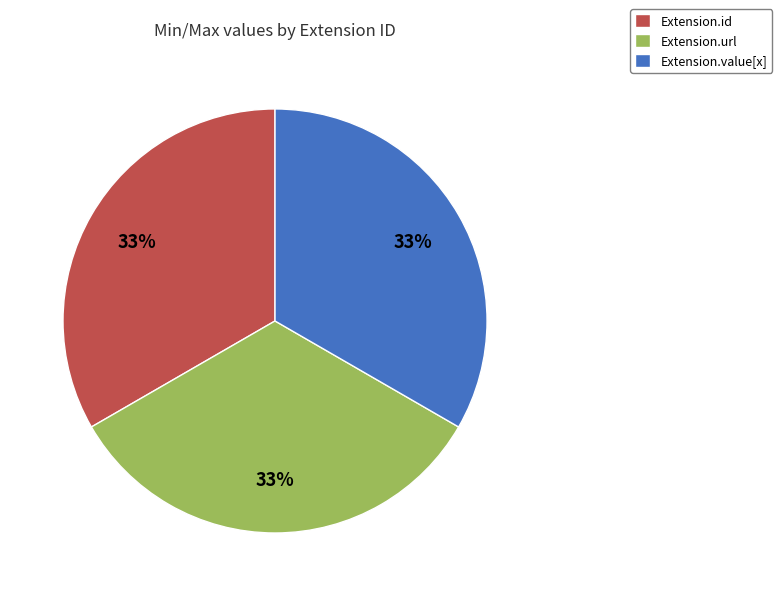

Does Extension.url represent more than half of the total?

No